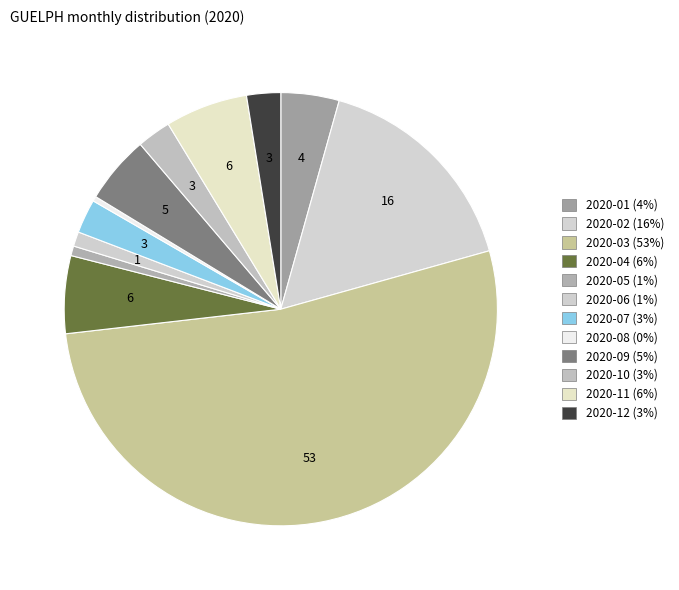

How many slices are in this pie chart?

12